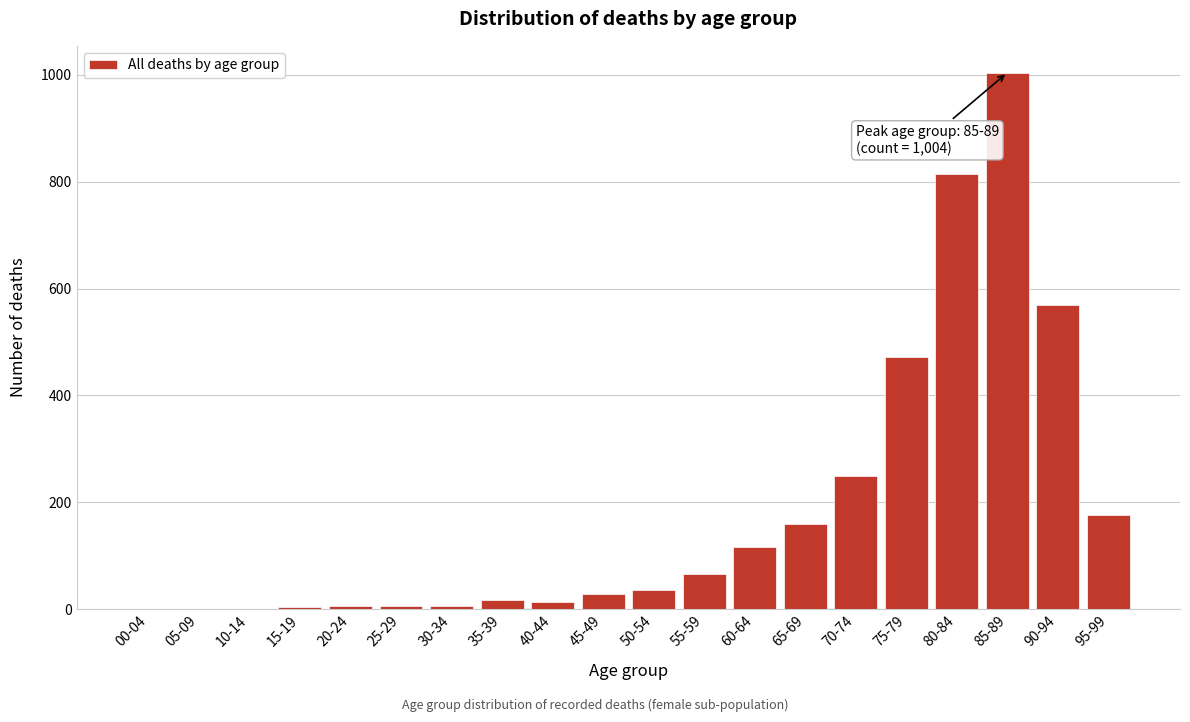

Where is the data nearest to the value 502?

75-79